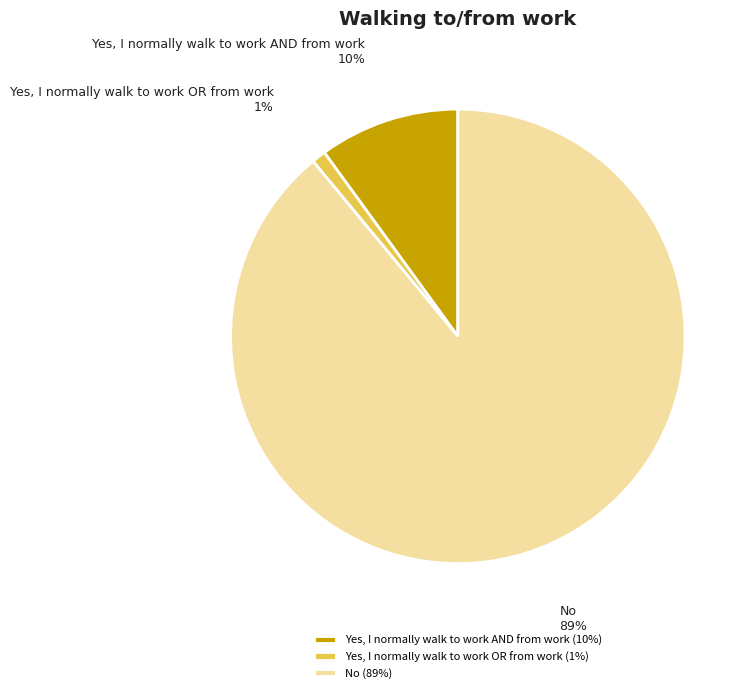

Which has a higher value, No or Yes, I normally walk to work AND from work?

No